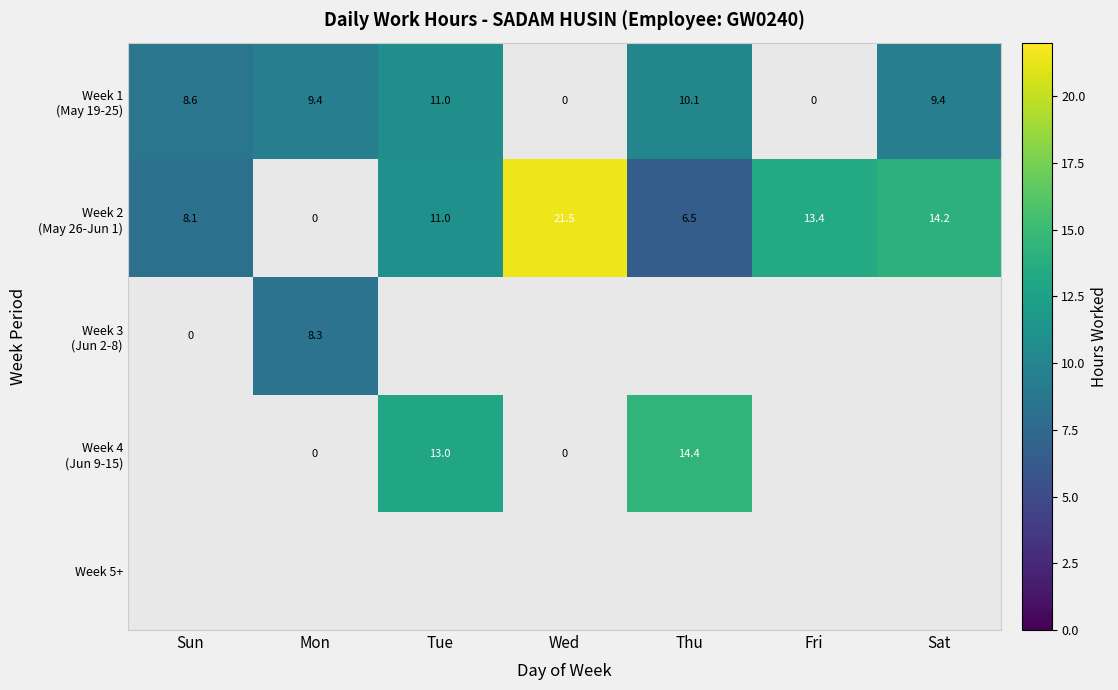

Which series has the largest range (max minus min)?

Week 2 (May 26-Jun 1)